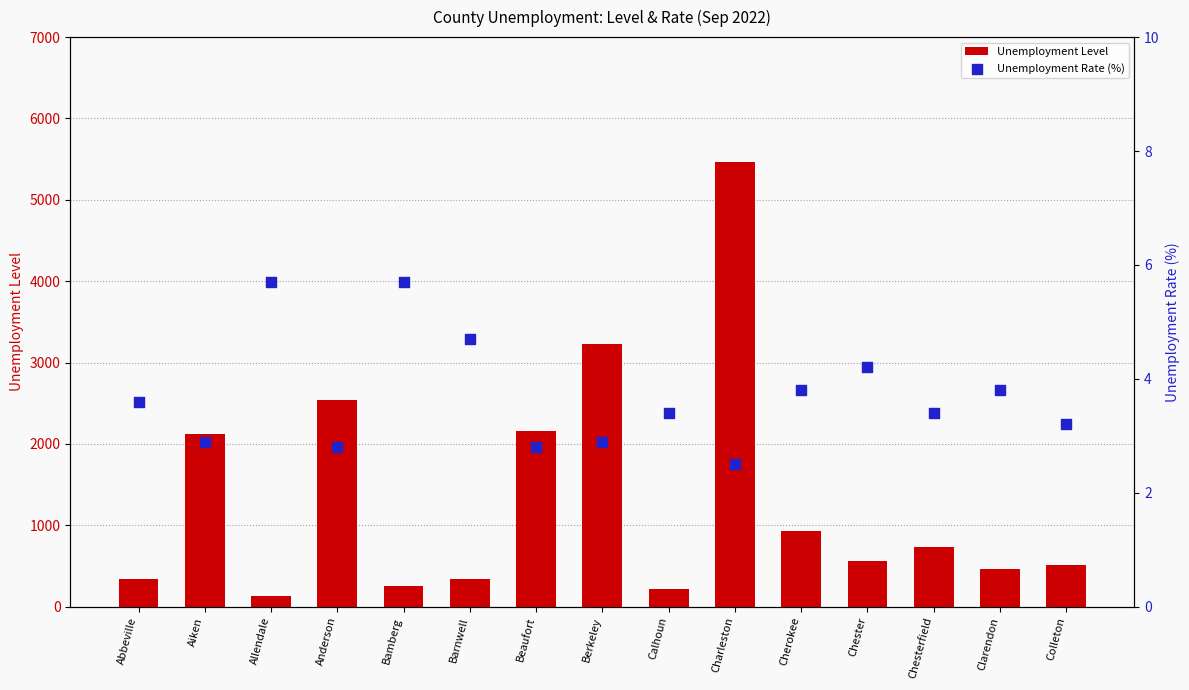

At how many categories does at least one series exceed 5?

15